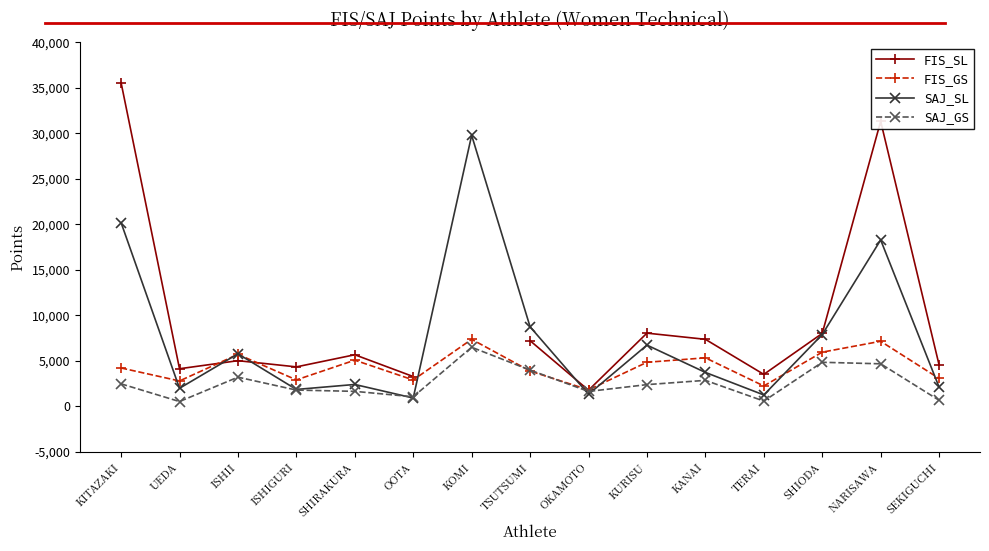

After their last crossing, which series has the higher values: FIS_GS or FIS_SL?

FIS_SL